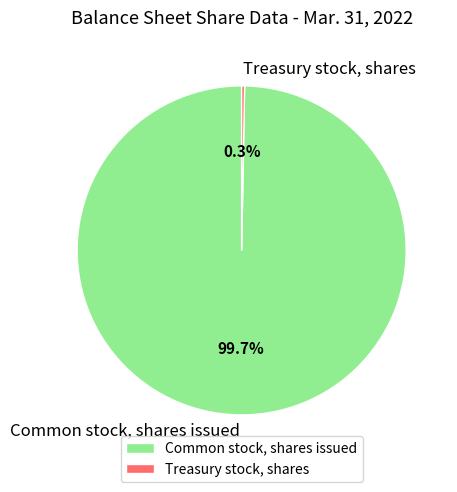

Is it true that Common stock, shares issued is 100% of the pie?

True